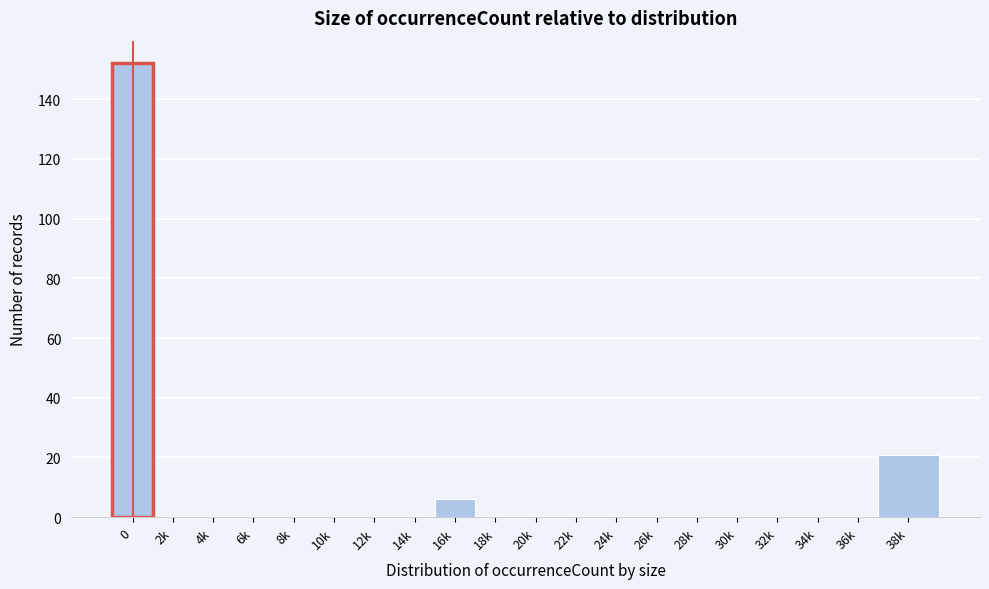

Reading right to left, list all the values displayed in this chart.

38k=21	36k=0	34k=0	32k=0	30k=0	28k=0	26k=0	24k=0	22k=0	20k=0	18k=0	16k=6	14k=0	12k=0	10k=0	8k=0	6k=0	4k=0	2k=0	0=152